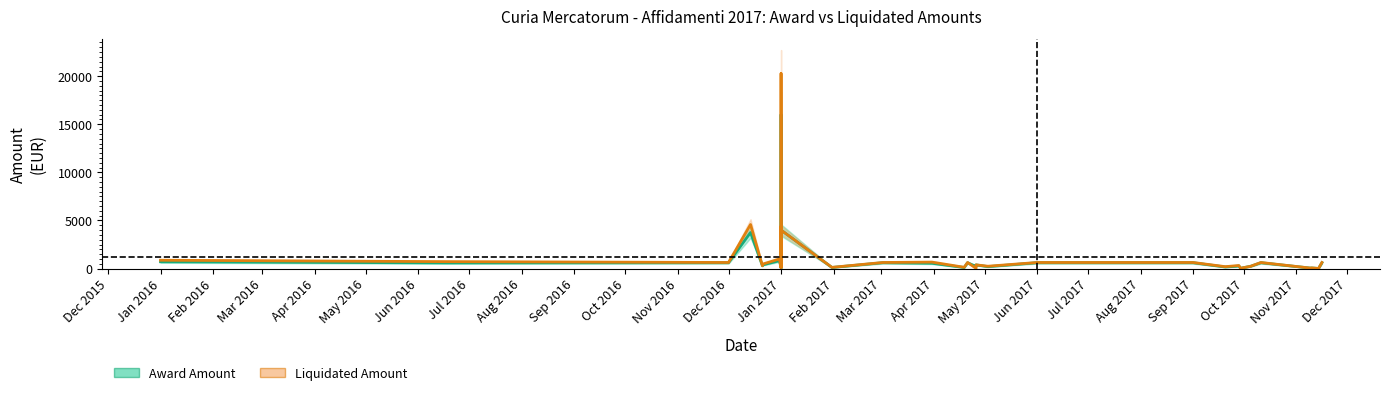

How many times do Liquidated Amount and Award Amount cross each other?

4